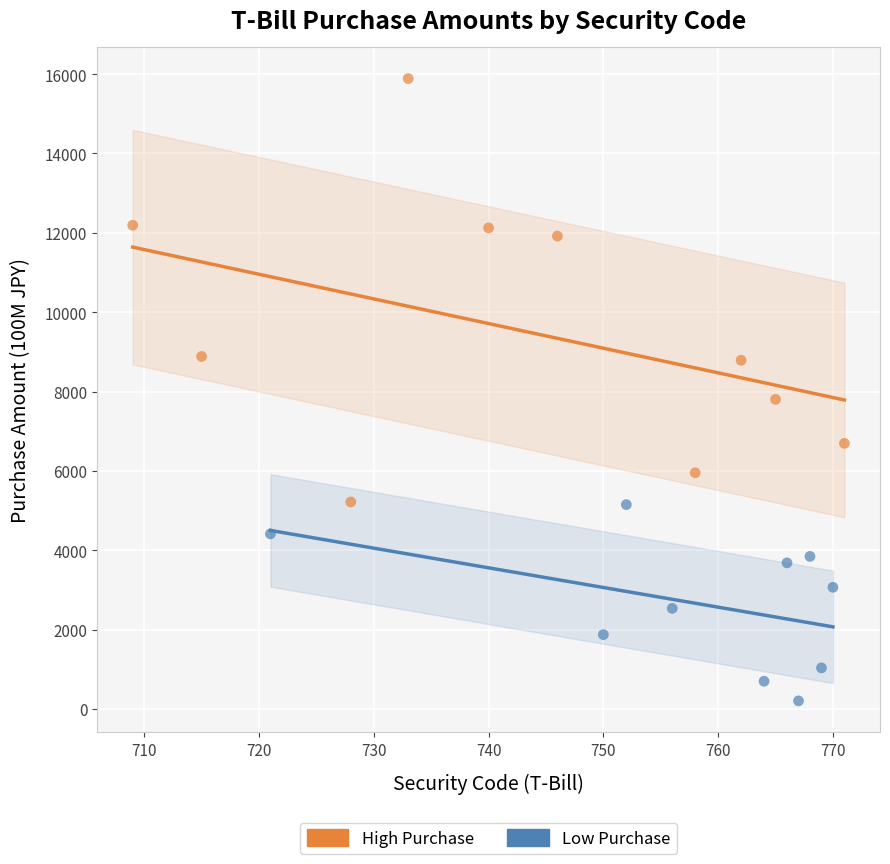

Which series has the widest spread of Y values?

High Purchase